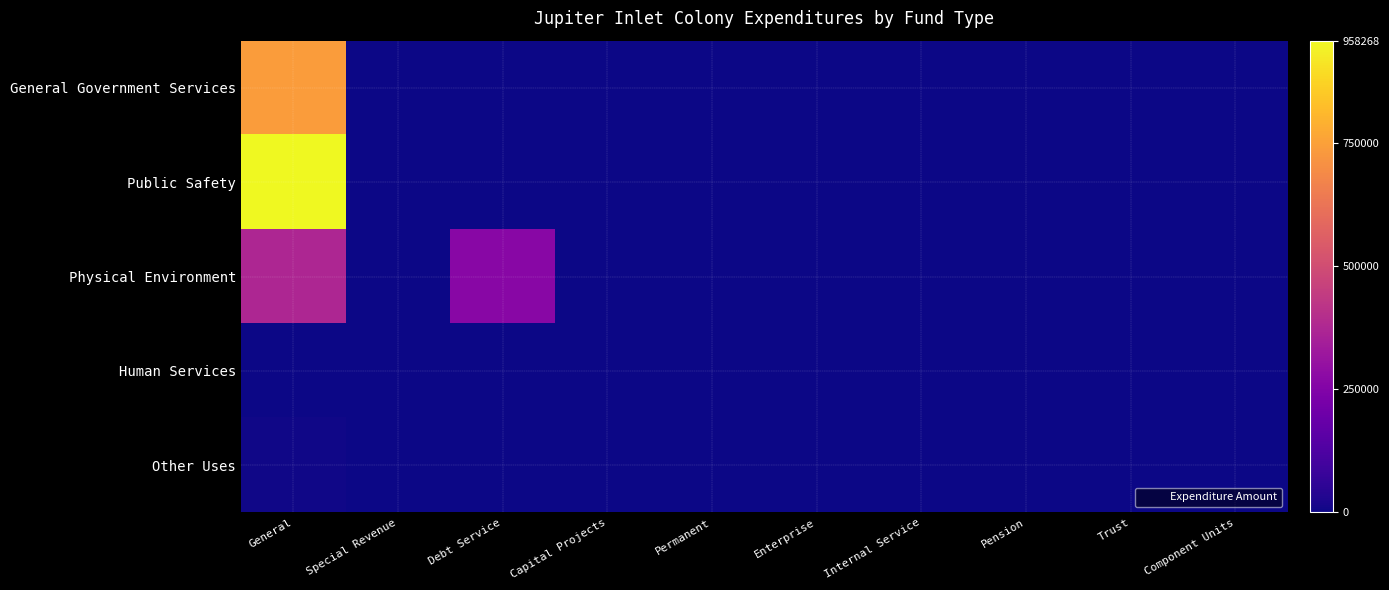

Reading right to left, extract all data points from this chart.

General Government Services: Component Units=0	Trust=0	Pension=0	Internal Service=0	Enterprise=0	Permanent=0	Capital Projects=0	Debt Service=0	Special Revenue=0	General=737762
Public Safety: Component Units=0	Trust=0	Pension=0	Internal Service=0	Enterprise=0	Permanent=0	Capital Projects=0	Debt Service=0	Special Revenue=0	General=958268
Physical Environment: Component Units=0	Trust=0	Pension=0	Internal Service=0	Enterprise=0	Permanent=0	Capital Projects=0	Debt Service=267303	Special Revenue=0	General=371530
Human Services: Component Units=0	Trust=0	Pension=0	Internal Service=0	Enterprise=0	Permanent=0	Capital Projects=0	Debt Service=0	Special Revenue=0	General=2954
Other Uses: Component Units=0	Trust=0	Pension=0	Internal Service=0	Enterprise=0	Permanent=0	Capital Projects=0	Debt Service=0	Special Revenue=0	General=7149